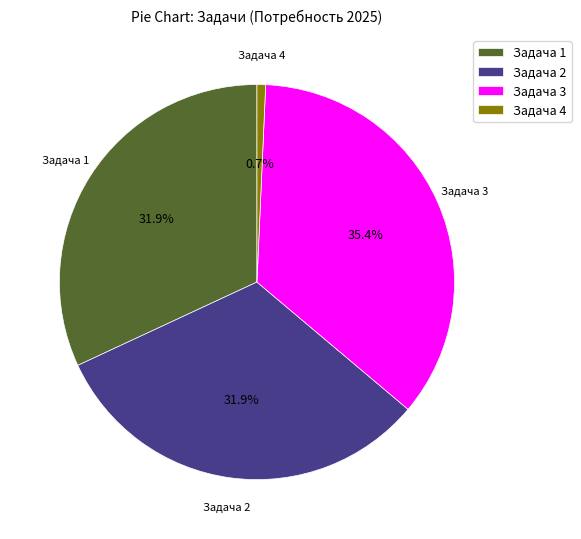

What is the ratio of the value at Задача 3 to the value at Задача 2?

1.1